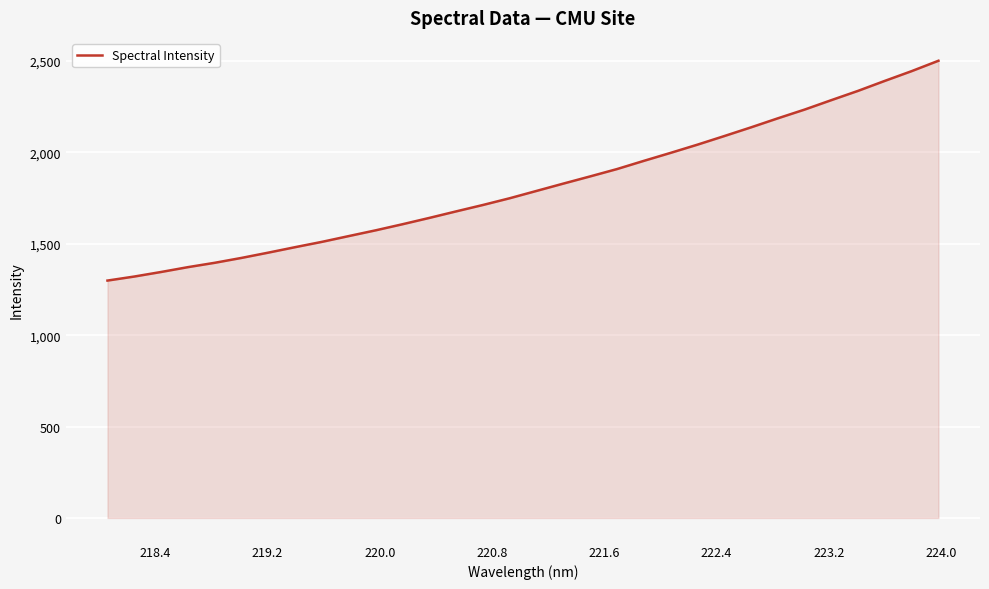

What is the greatest value displayed?

2501.4